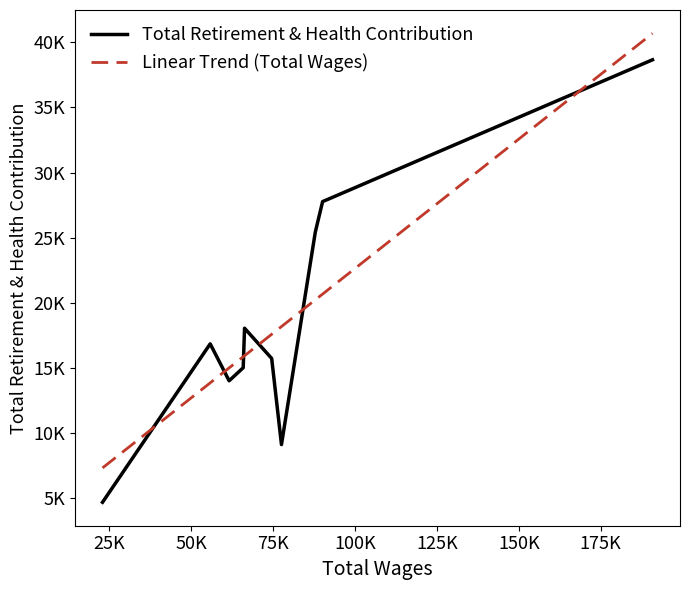

Which series has the largest total across all categories?

Total Retirement & Health Contribution